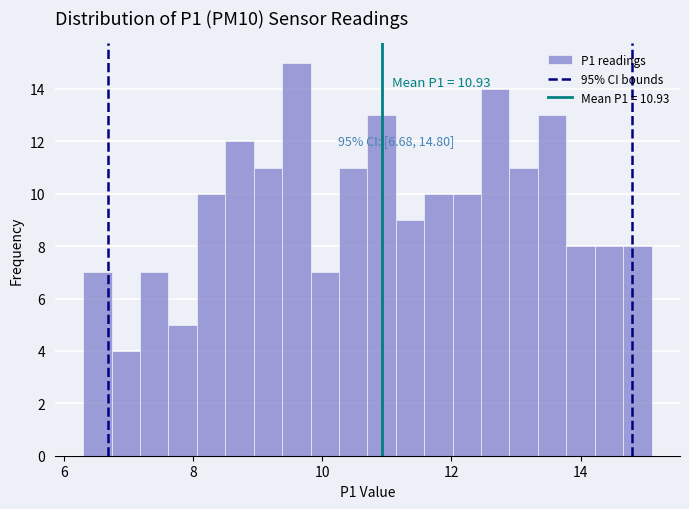

Read against the x-axis, roughly where is the centre of the tallest bar?

9.6